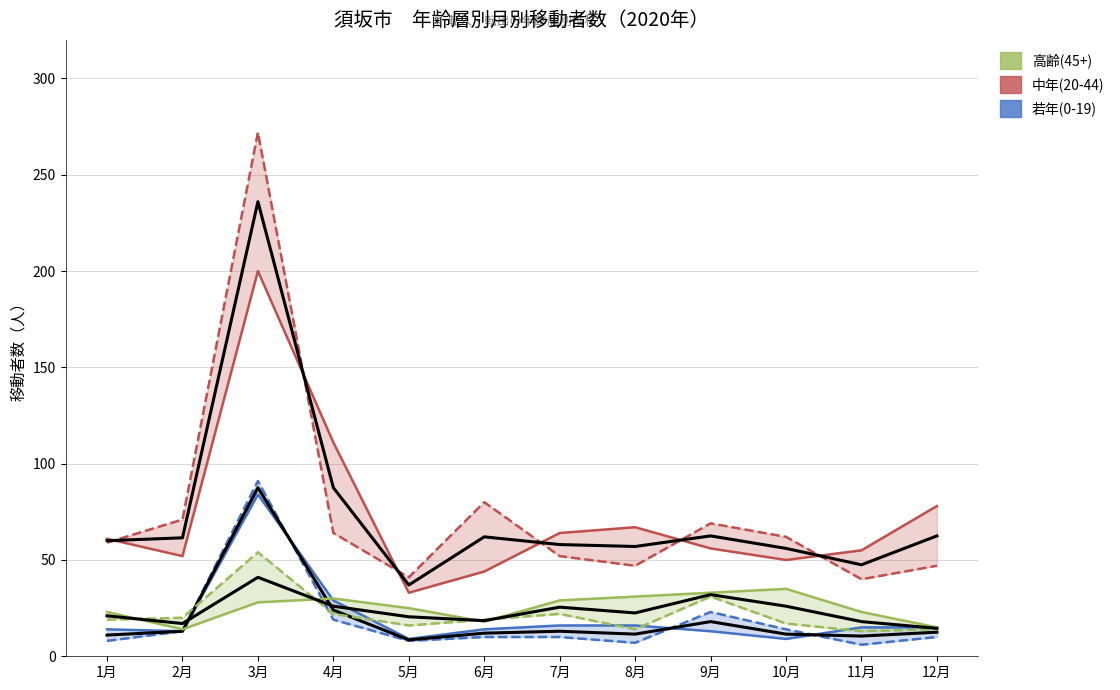

What value does the 転入_高齢(45+) series have at 3月, to the nearest 10?

30